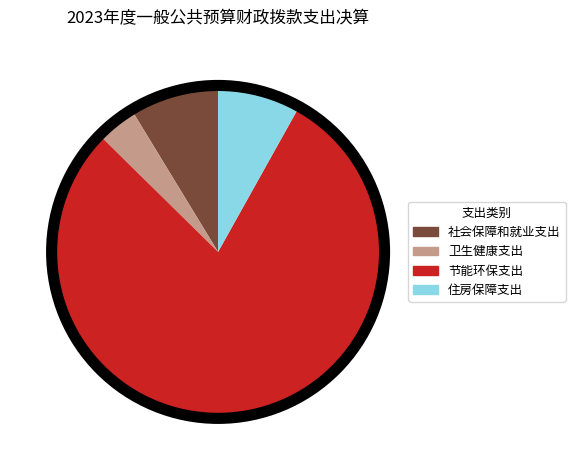

Which slice represents more than half of the pie?

节能环保支出